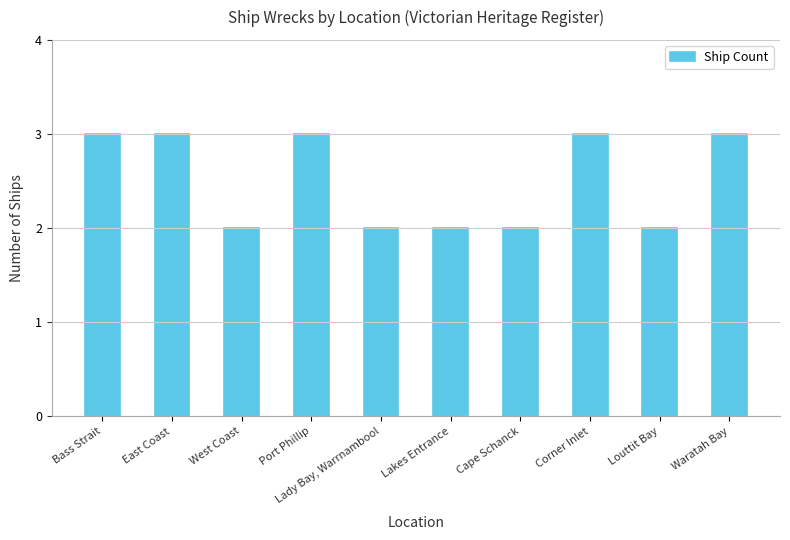

What value does the data have at Port Phillip?

3